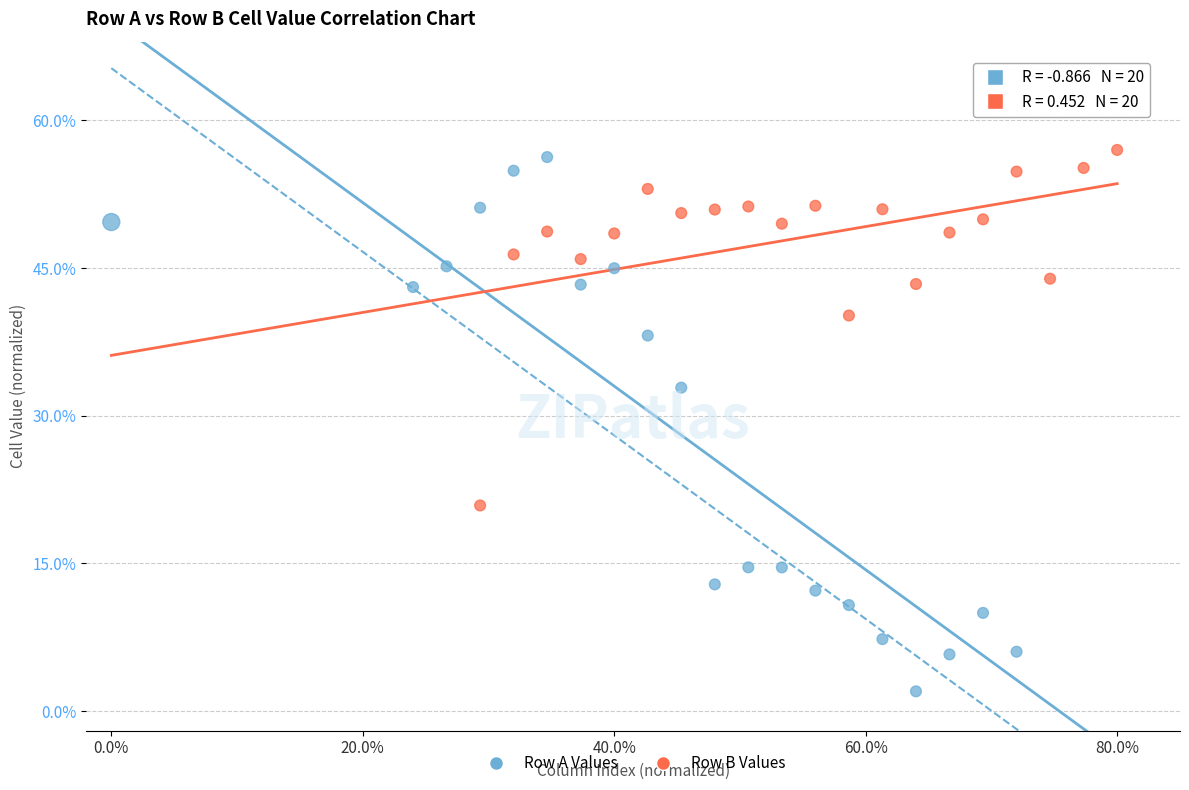

Which series reaches the maximum Y coordinate?

Row B Values